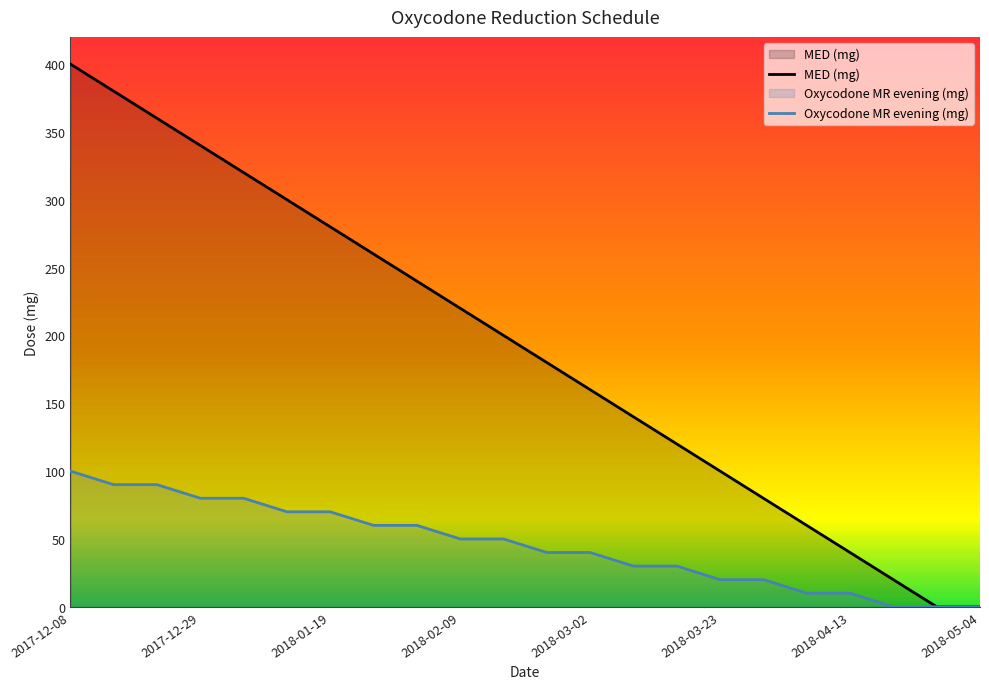

True or false: Oxycodone MR evening (mg) and MED (mg) intersect in this chart.

False